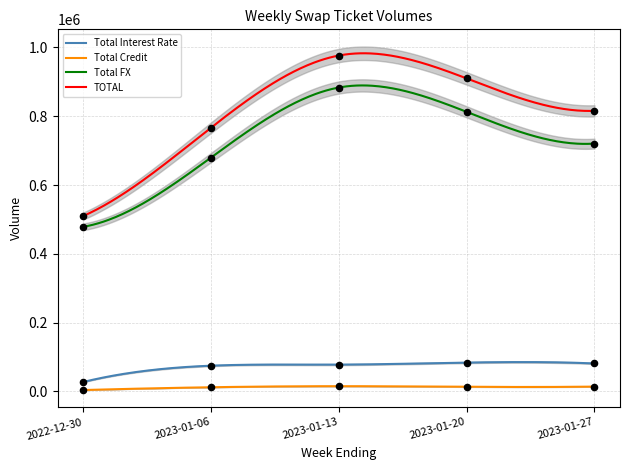

What is the total value across all series at 2023-01-13?

1952704